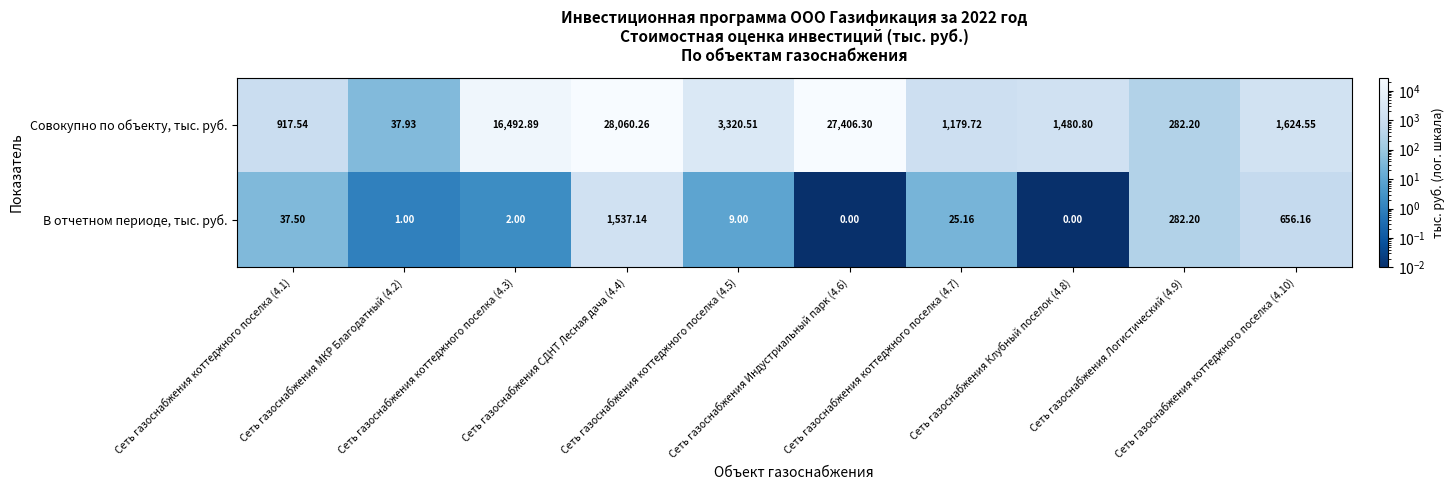

Rank the series at Сеть газоснабжения Индустриальный парк (4.6) from lowest to highest value.

В отчетном периоде, тыс. руб., Совокупно по объекту, тыс. руб.